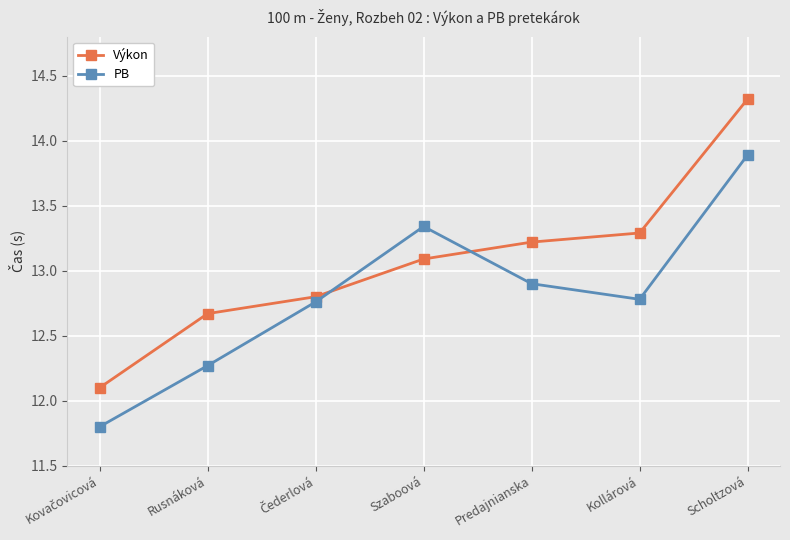

What is the label of the 4th point from the right?

Szaboová